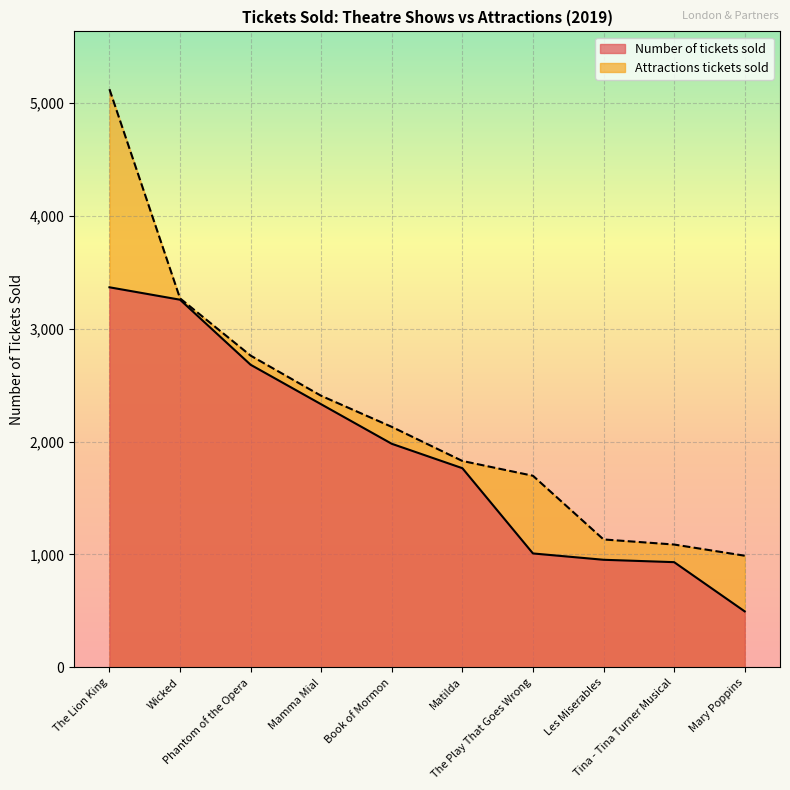

What is the value of the Number of tickets sold point at the 9th from the left?

932